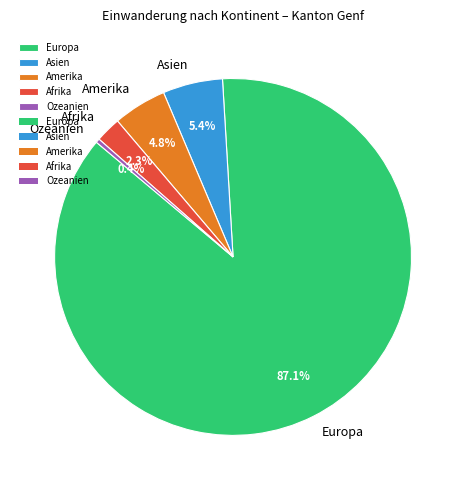

What is the largest slice in the pie chart?

Europa